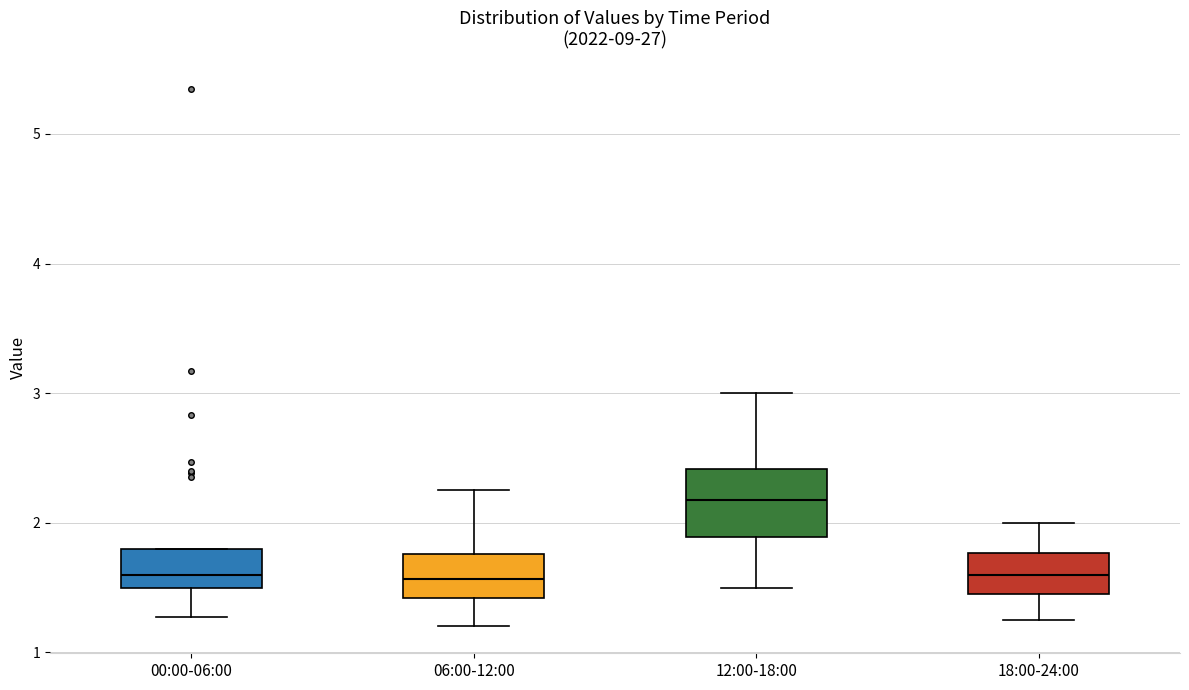

Comparing the boxes themselves (not the whiskers), which one is the tallest?

12:00-18:00